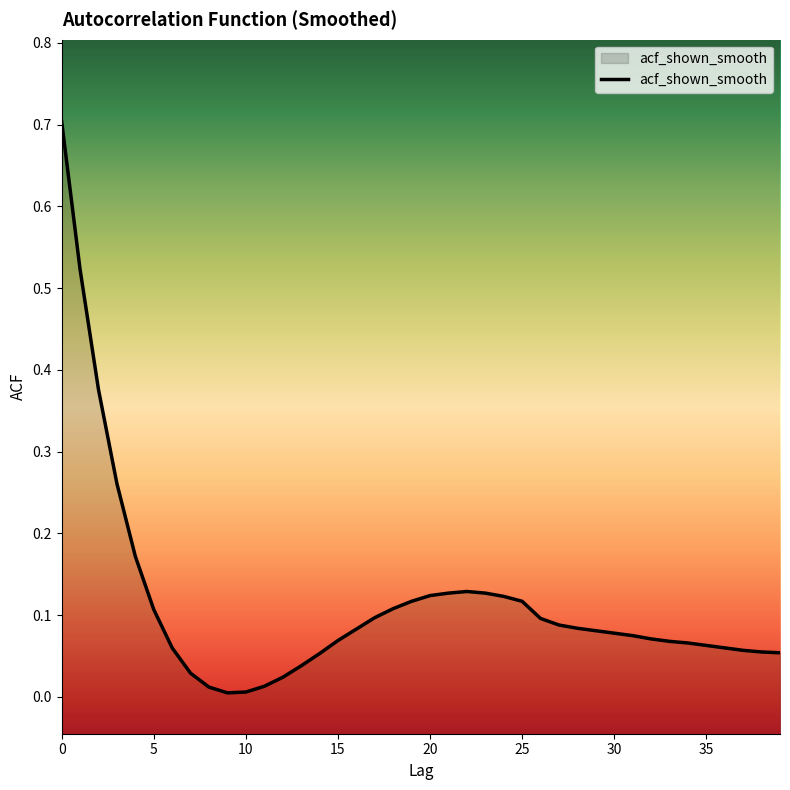

Rank the categories by value from lowest to highest.

9, 10, 8, 11, 12, 7, 13, 14, 39, 38, 37, 6, 36, 35, 34, 33, 15, 32, 31, 30, 29, 16, 28, 27, 26, 17, 5, 18, 19, 25, 24, 20, 21, 23, 22, 4, 3, 2, 1, 0